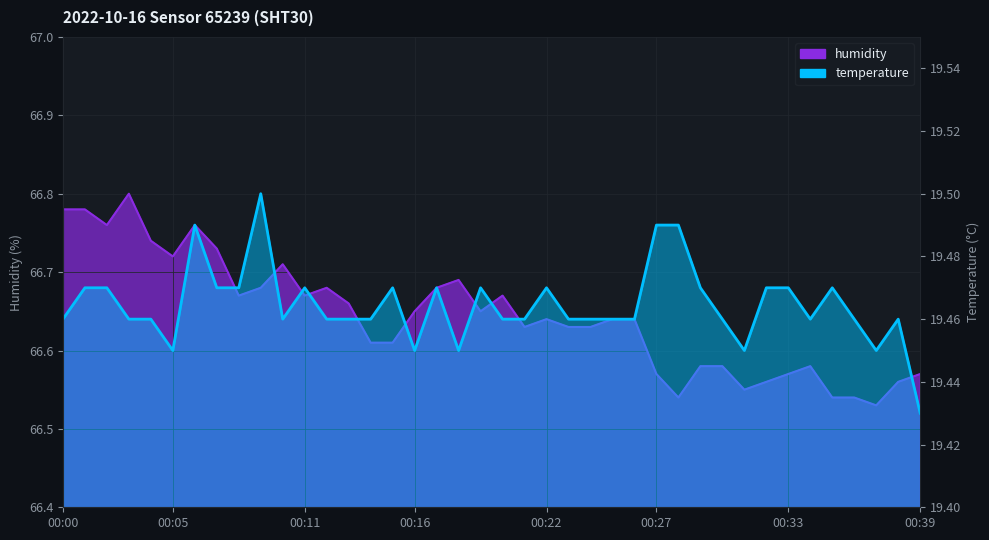

Which has a higher value, 00:09 or 00:34?

00:09